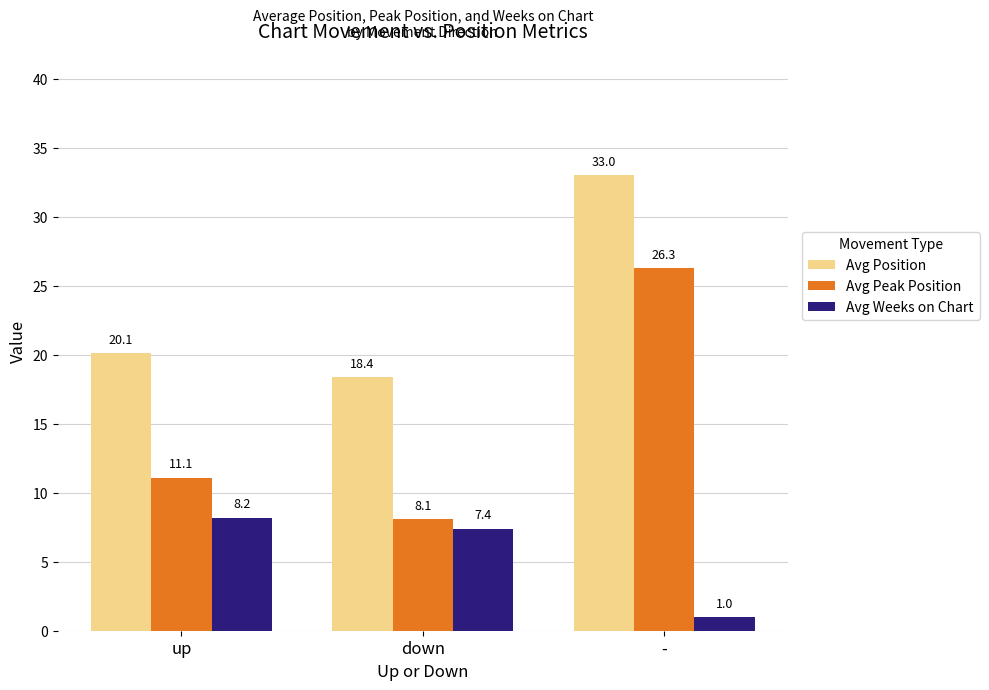

At which category is the sum across all series the highest?

-